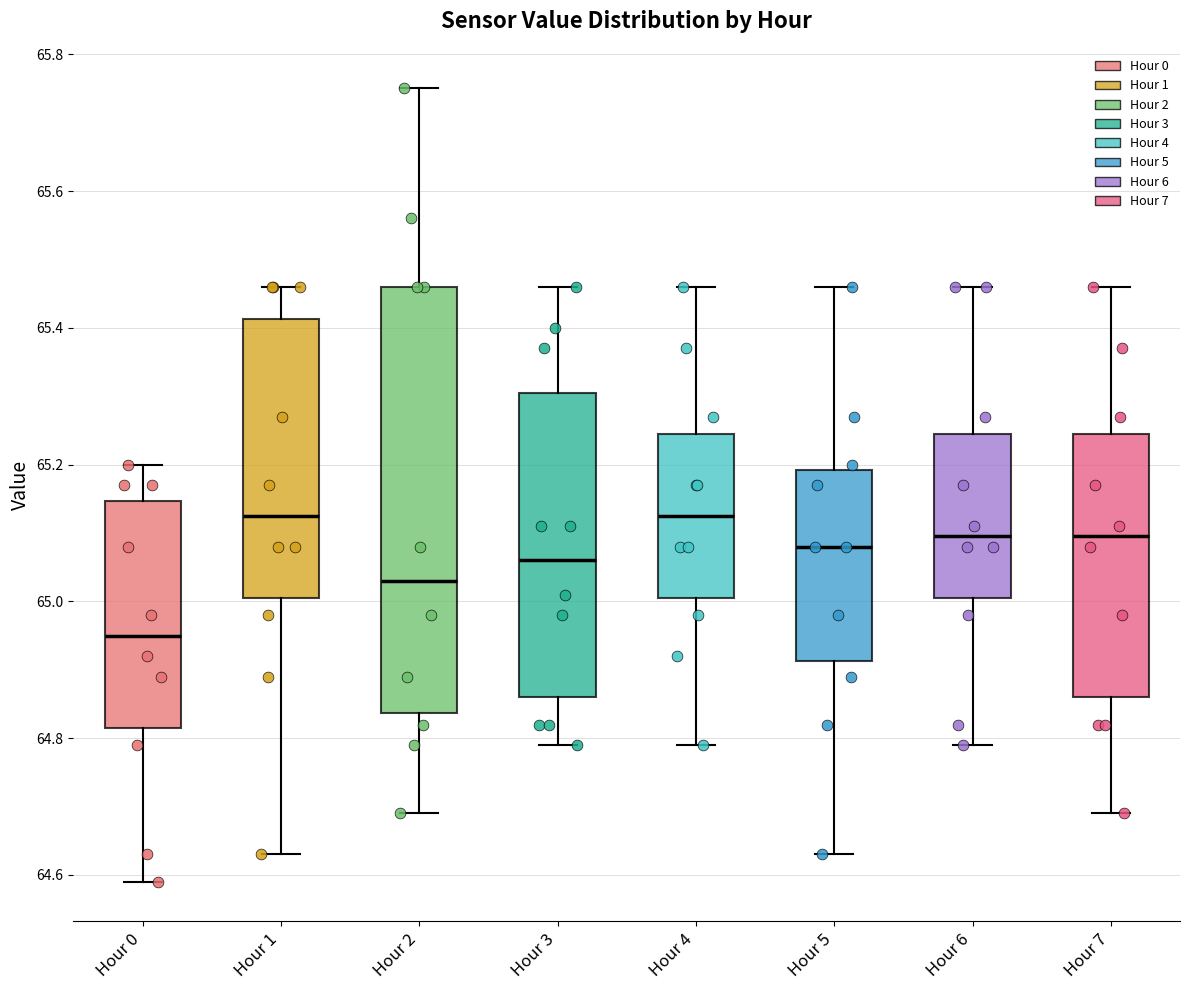

Reading left to right, read every box against the y-axis: the position of its median line, the range the box covers, and the ends of its whiskers. The values are not printed on the chart, so give them approximately, as read against the axis.

Hour 0: median 64.96, box 64.82 to 65.14, whiskers 64.60 to 65.20
Hour 1: median 65.12, box 65.00 to 65.42, whiskers 64.64 to 65.46
Hour 2: median 65.04, box 64.84 to 65.46, whiskers 64.70 to 65.76
Hour 3: median 65.06, box 64.86 to 65.30, whiskers 64.80 to 65.46
Hour 4: median 65.12, box 65.00 to 65.24, whiskers 64.80 to 65.46
Hour 5: median 65.08, box 64.92 to 65.20, whiskers 64.64 to 65.46
Hour 6: median 65.10, box 65.00 to 65.24, whiskers 64.80 to 65.46
Hour 7: median 65.10, box 64.86 to 65.24, whiskers 64.70 to 65.46